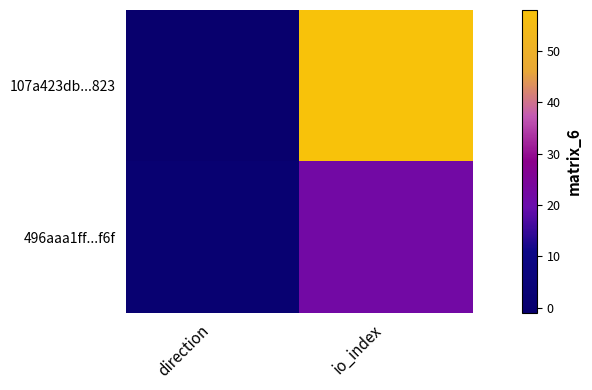

List the series in order of their overall mean, highest first.

107a423db...823, 496aaa1ff...f6f